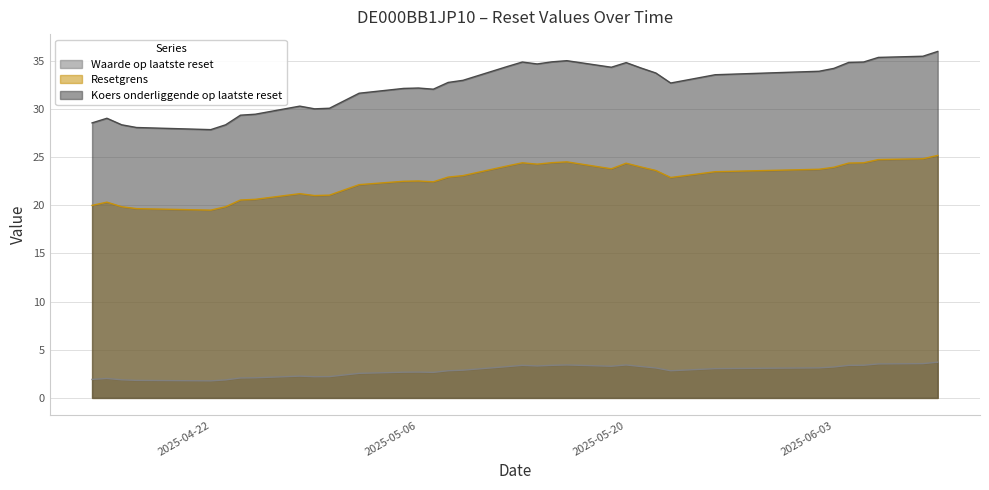

What is the average value of the Resetgrens series?

22.7